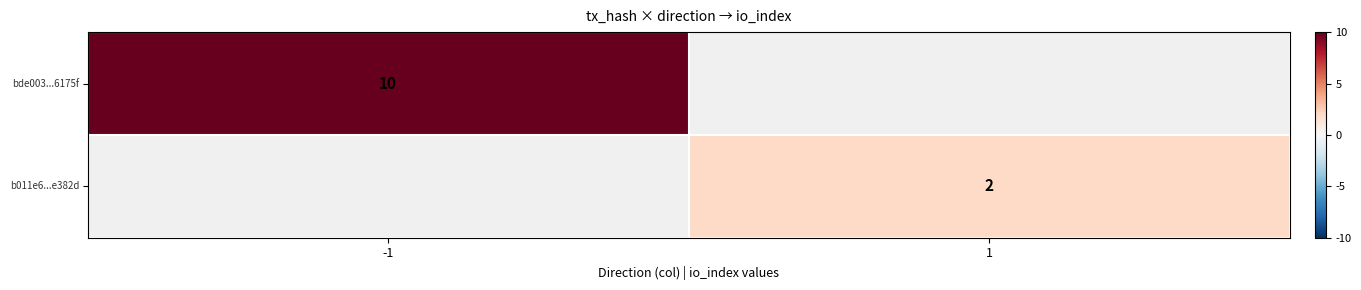

Which category has the lowest value across all series?

1